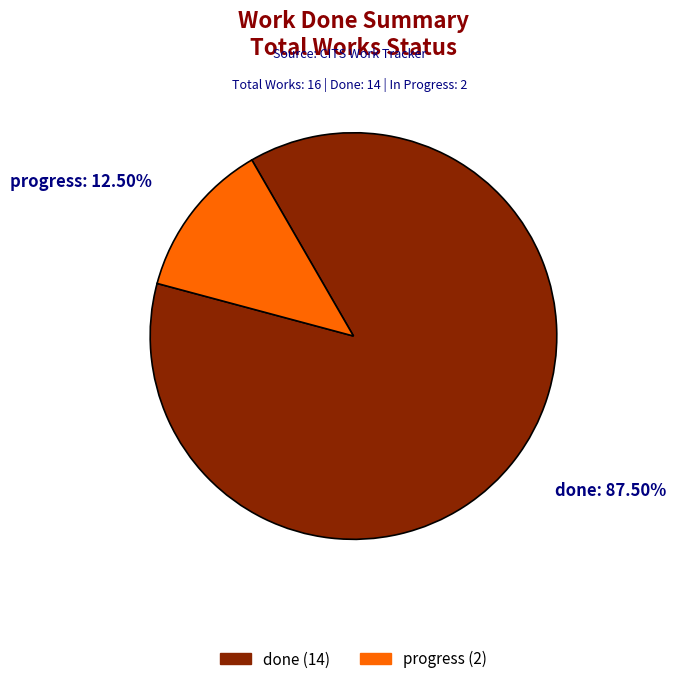

Which slice is the smallest?

progress